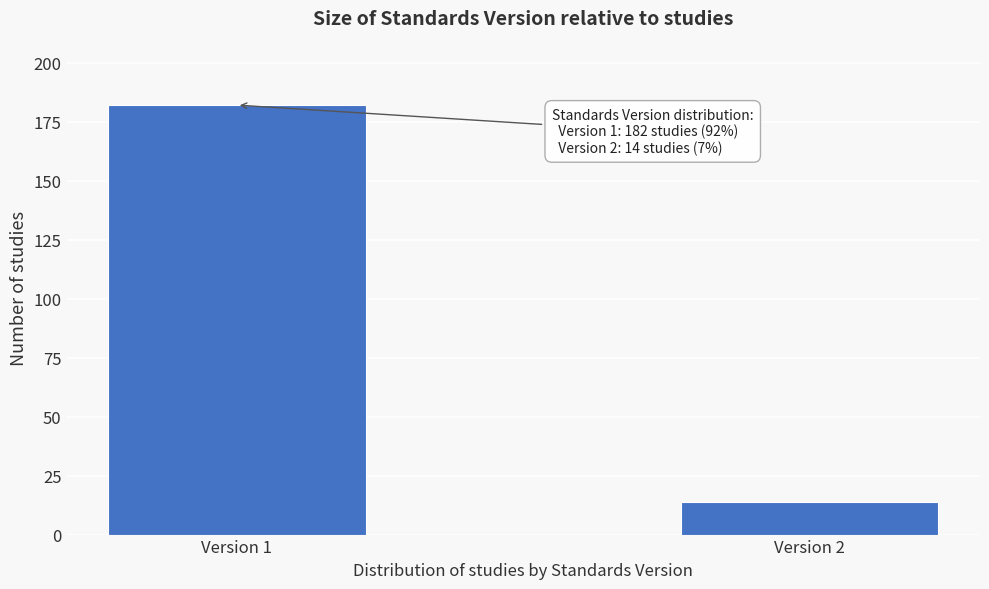

Reading right to left, transcribe all the data shown in this chart.

Version 2=14	Version 1=182